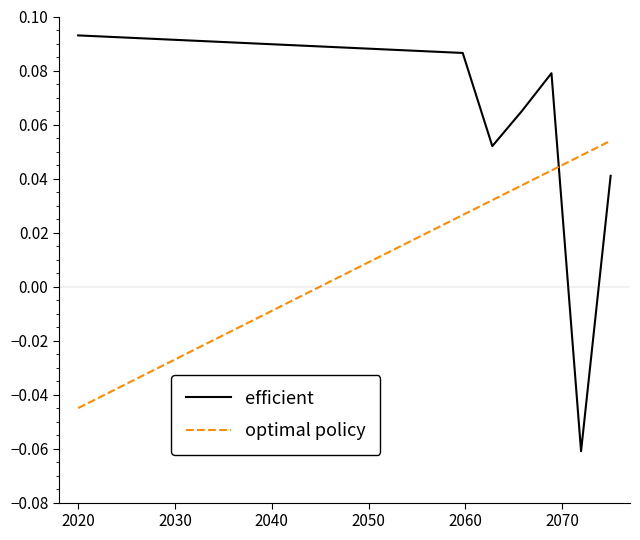

How many times do efficient and optimal policy cross each other?

1